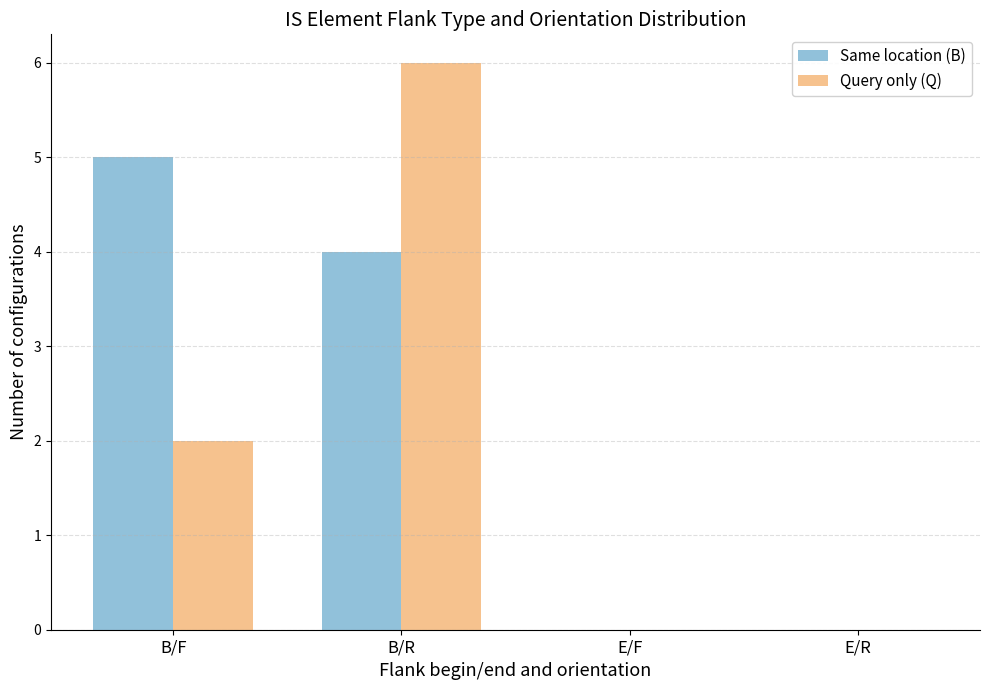

Are the bars horizontal?

No